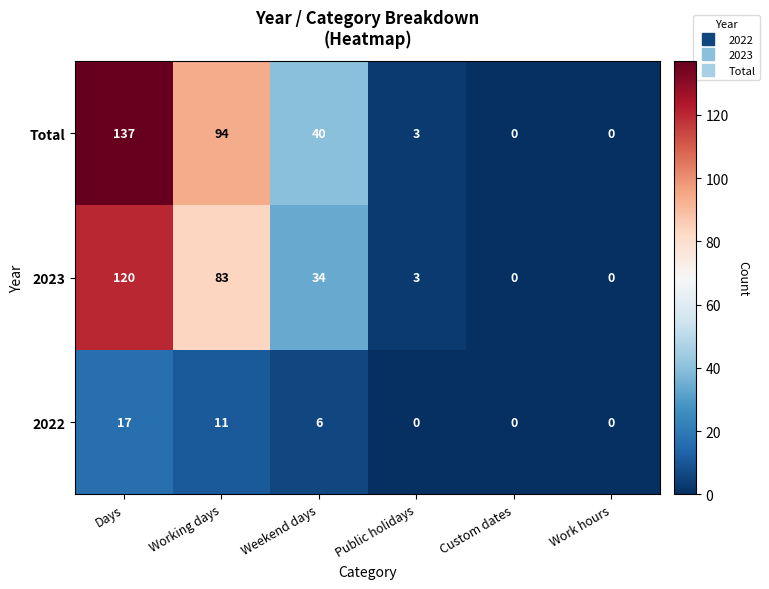

What is the average value of the 2023 series?

40